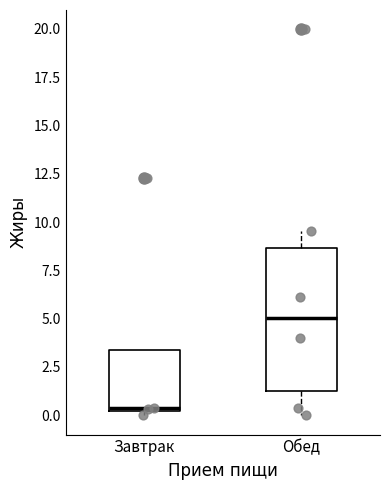

Which box has the highest median line?

Обед